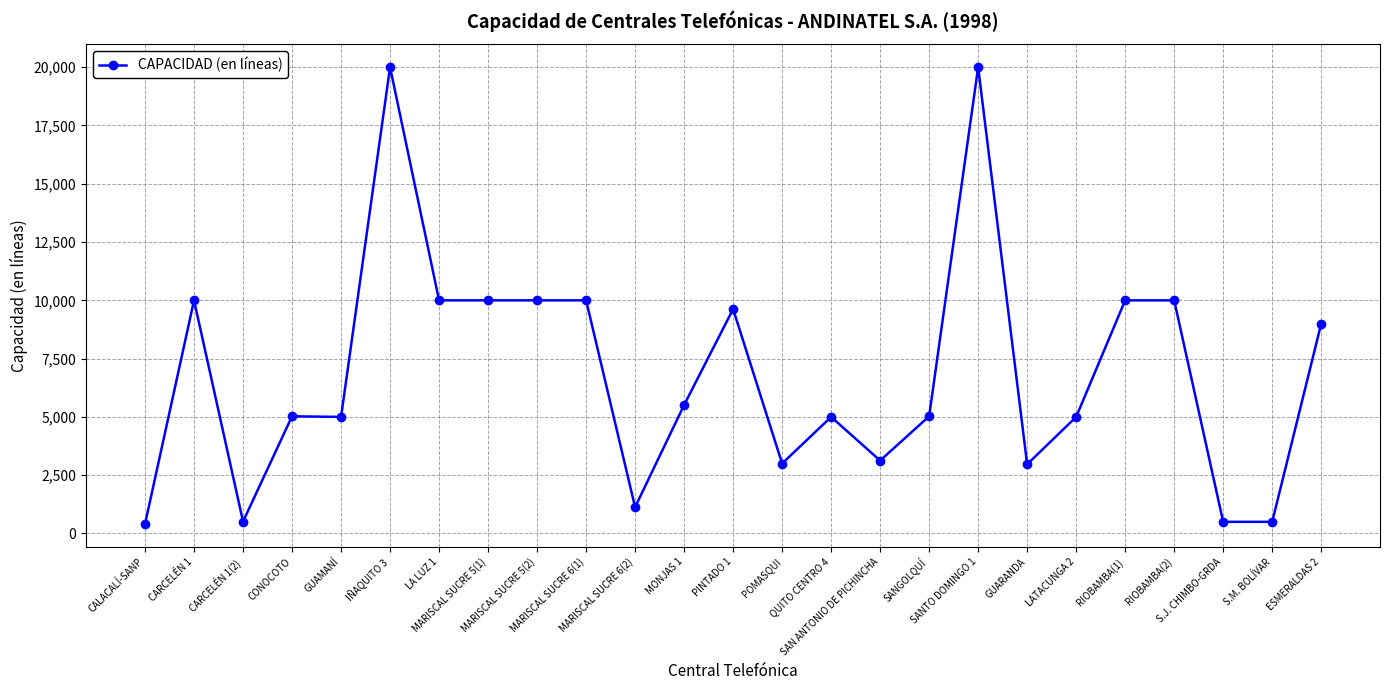

What is the average value?

6853